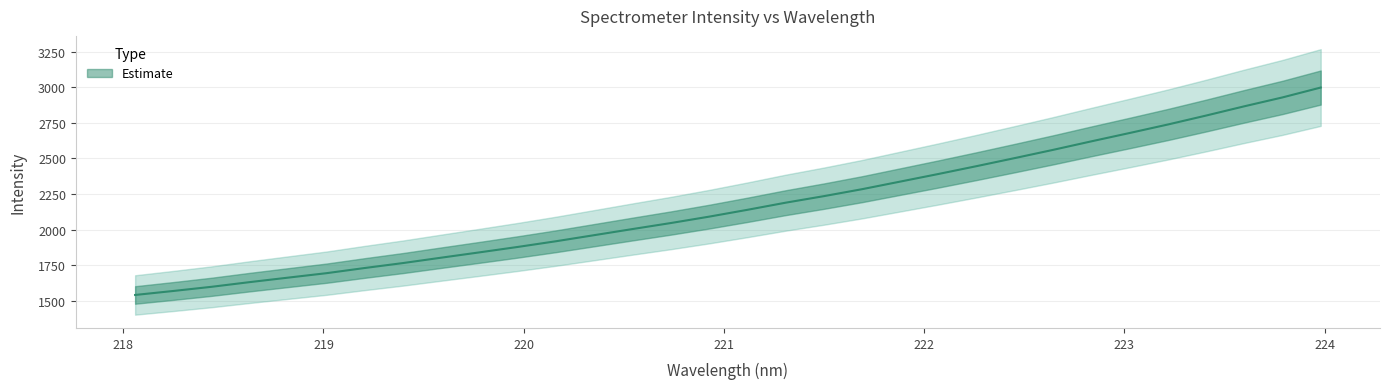

The value at 221 is 2290.4. True or false?

False